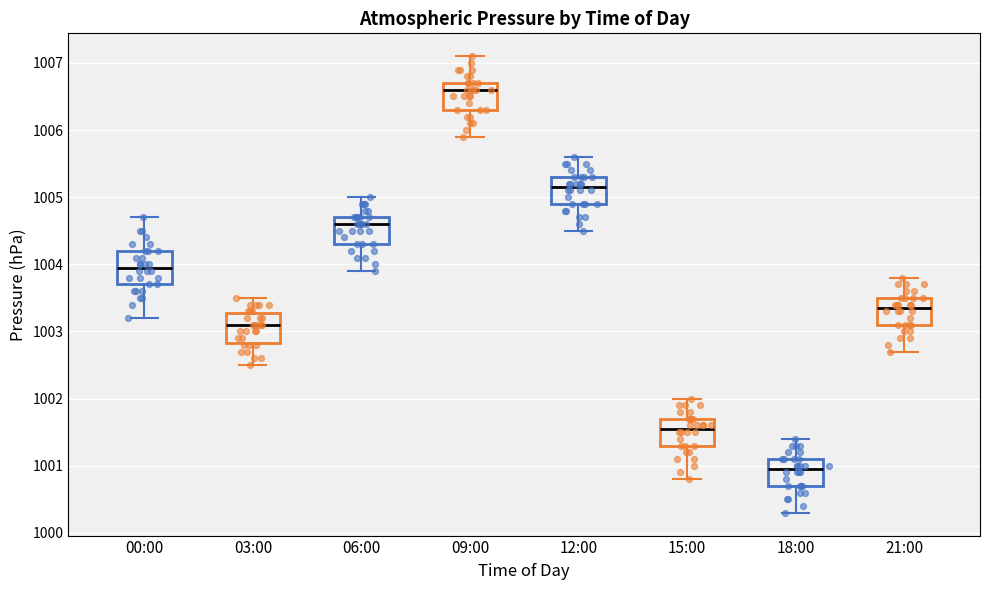

Reading left to right, read every box against the y-axis: the position of its median line, the range the box covers, and the ends of its whiskers. The values are not printed on the chart, so give them approximately, as read against the axis.

00:00: median 1004.0, box 1003.7 to 1004.2, whiskers 1003.2 to 1004.7
03:00: median 1003.1, box 1002.8 to 1003.3, whiskers 1002.5 to 1003.5
06:00: median 1004.6, box 1004.3 to 1004.7, whiskers 1003.9 to 1005.0
09:00: median 1006.6, box 1006.3 to 1006.7, whiskers 1005.9 to 1007.1
12:00: median 1005.2, box 1004.9 to 1005.3, whiskers 1004.5 to 1005.6
15:00: median 1001.6, box 1001.3 to 1001.7, whiskers 1000.8 to 1002.0
18:00: median 1001.0, box 1000.7 to 1001.1, whiskers 1000.3 to 1001.4
21:00: median 1003.4, box 1003.1 to 1003.5, whiskers 1002.7 to 1003.8